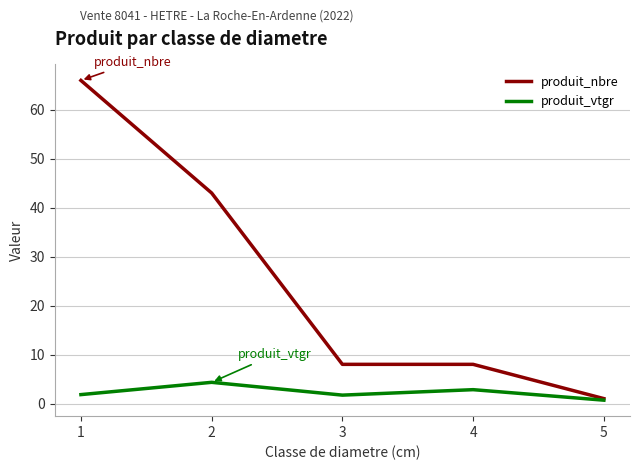

Is the value of produit_nbre at 5 greater than the value of produit_vtgr at 4?

No